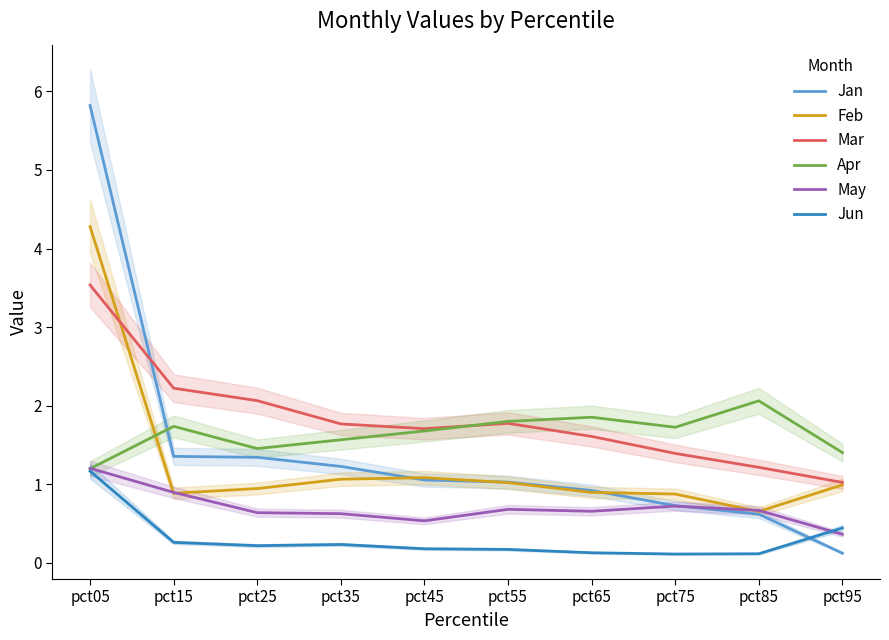

What is the approximate value of May at pct55?

0.7